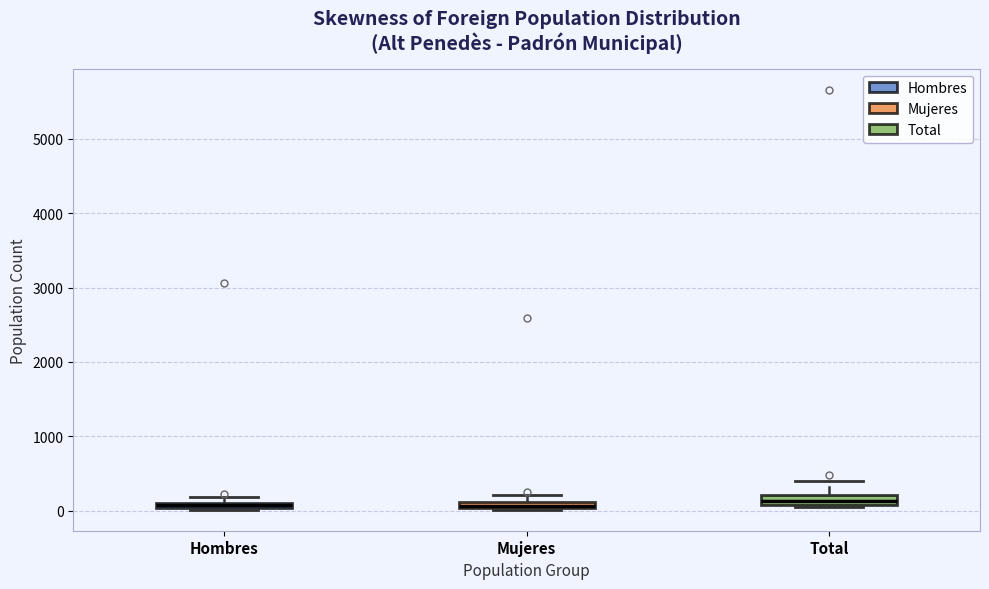

Where is the lower edge of the box for Total on the y-axis? The values are not printed on the chart, so give them approximately, as read against the axis.

100